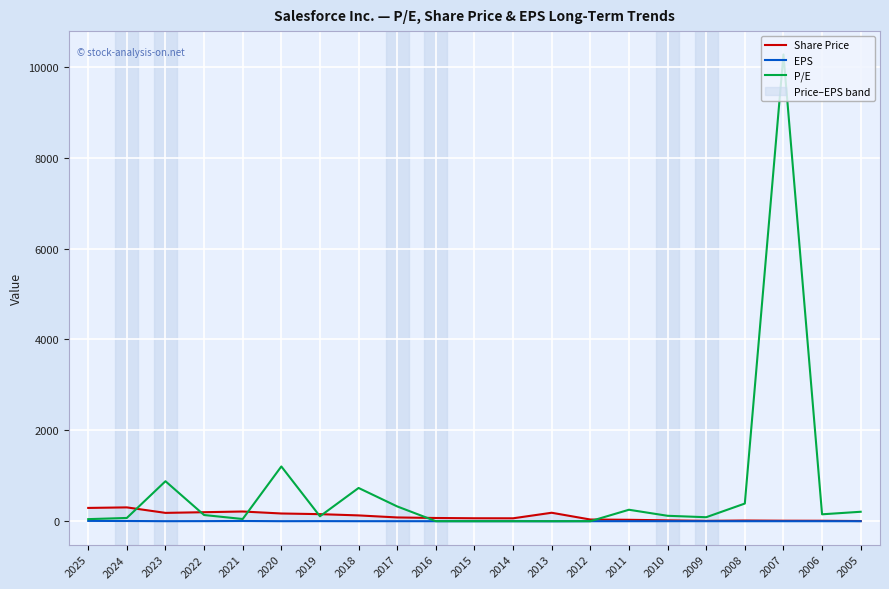

What is the spread (max minus min) of values at 2013?

187.7